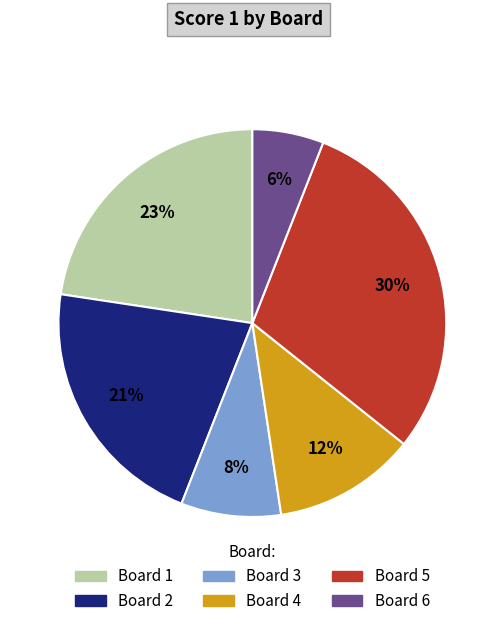

To the nearest percent, what is the combined percentage of Board 5 and Board 6?

36%